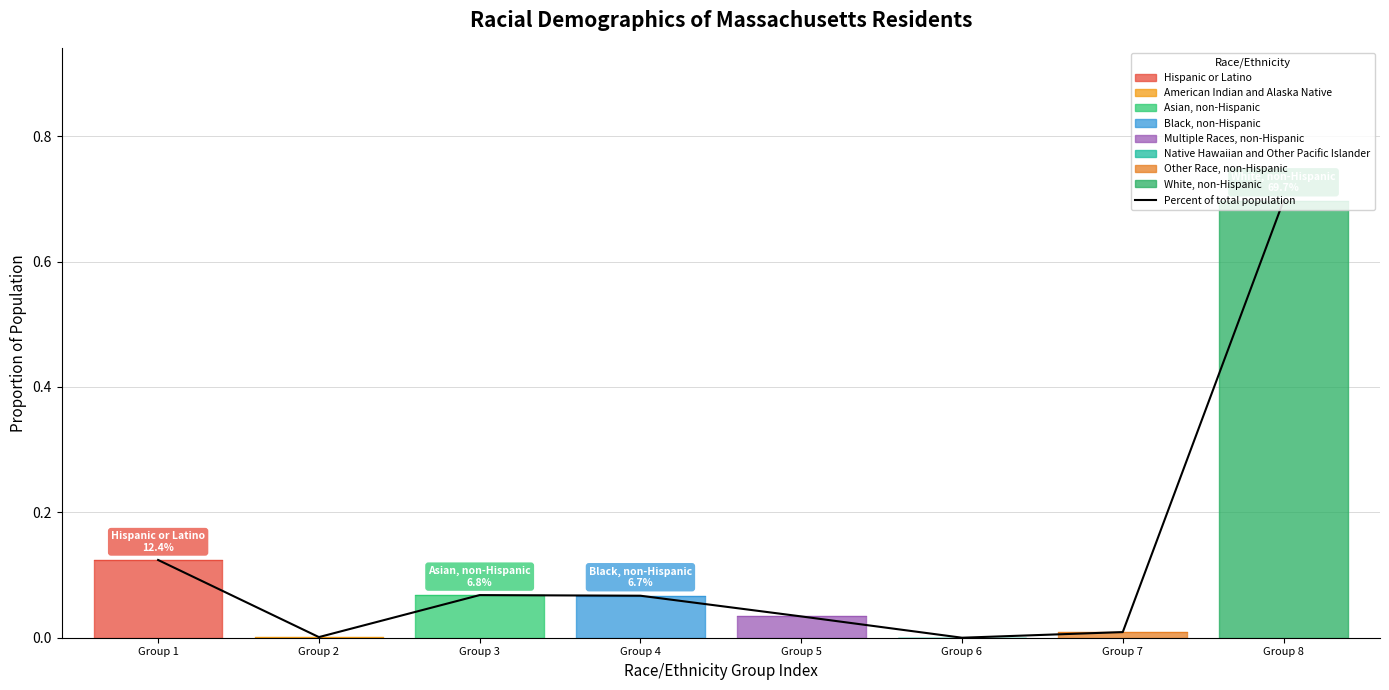

Which category has the highest value across all series?

Group 8